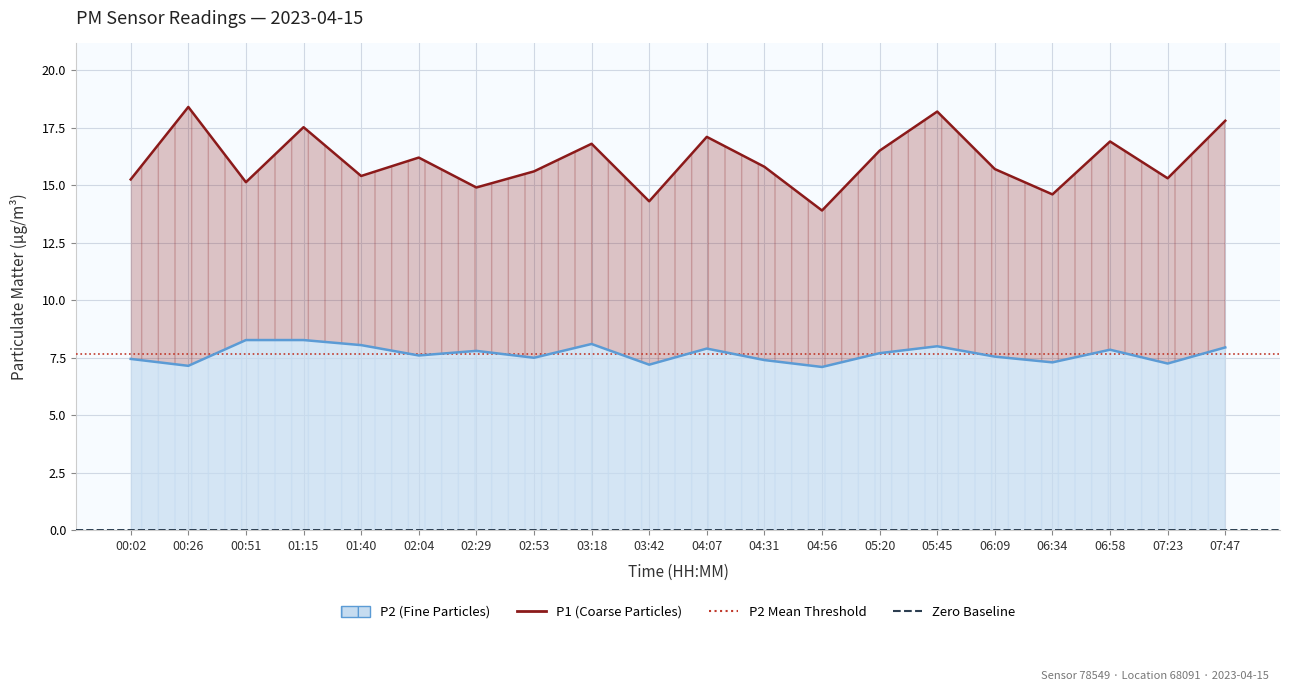

What is the average value of the P1 series?

16.1